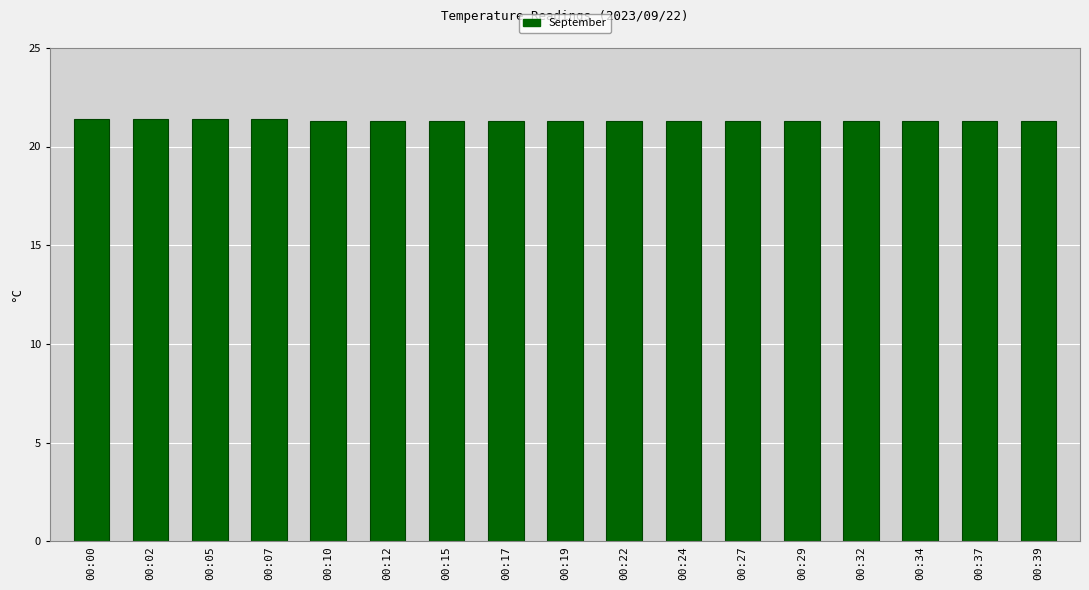

How many values are between 21 and 22?

17